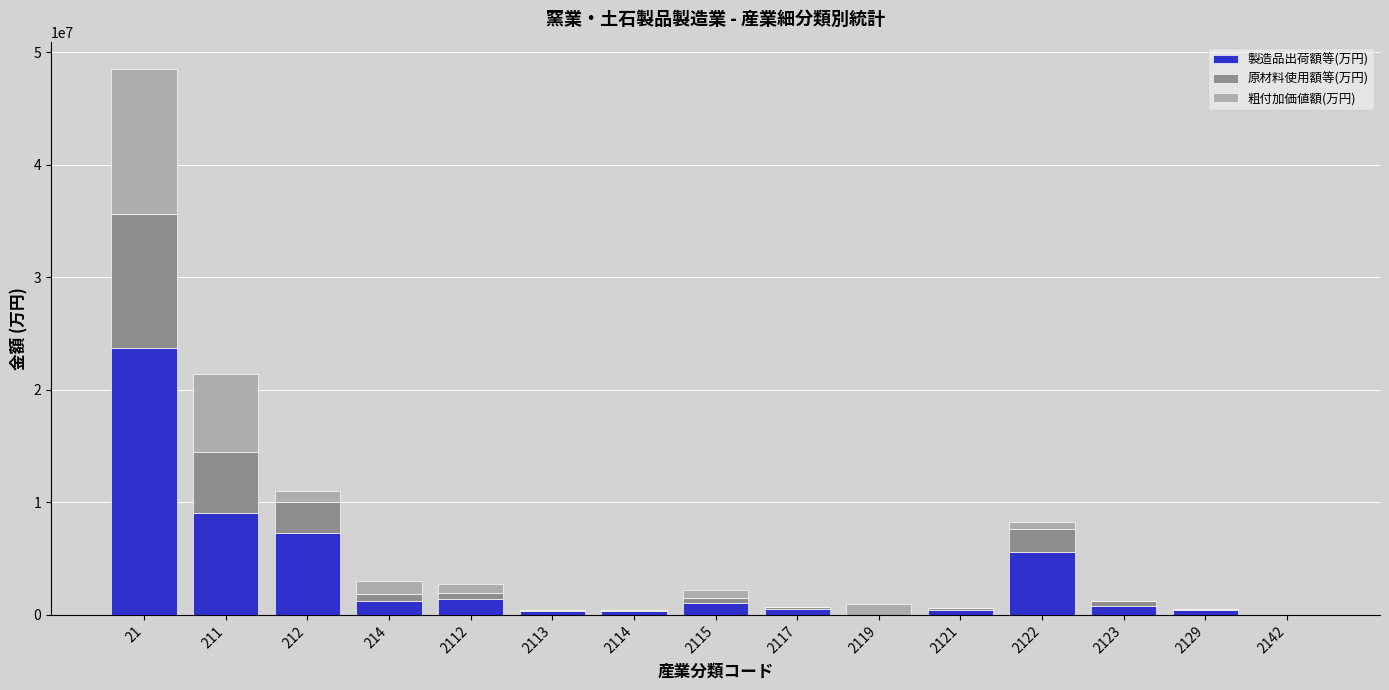

Are the bars horizontal?

No